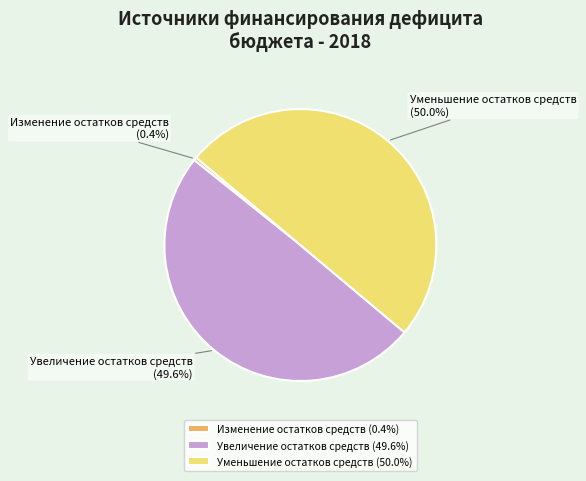

Which has a higher value, Увеличение остатков средств or Изменение остатков средств?

Увеличение остатков средств